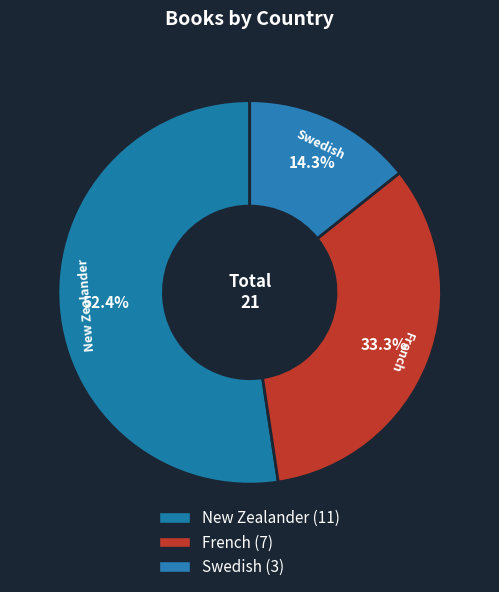

Count the number of slices in the pie.

3